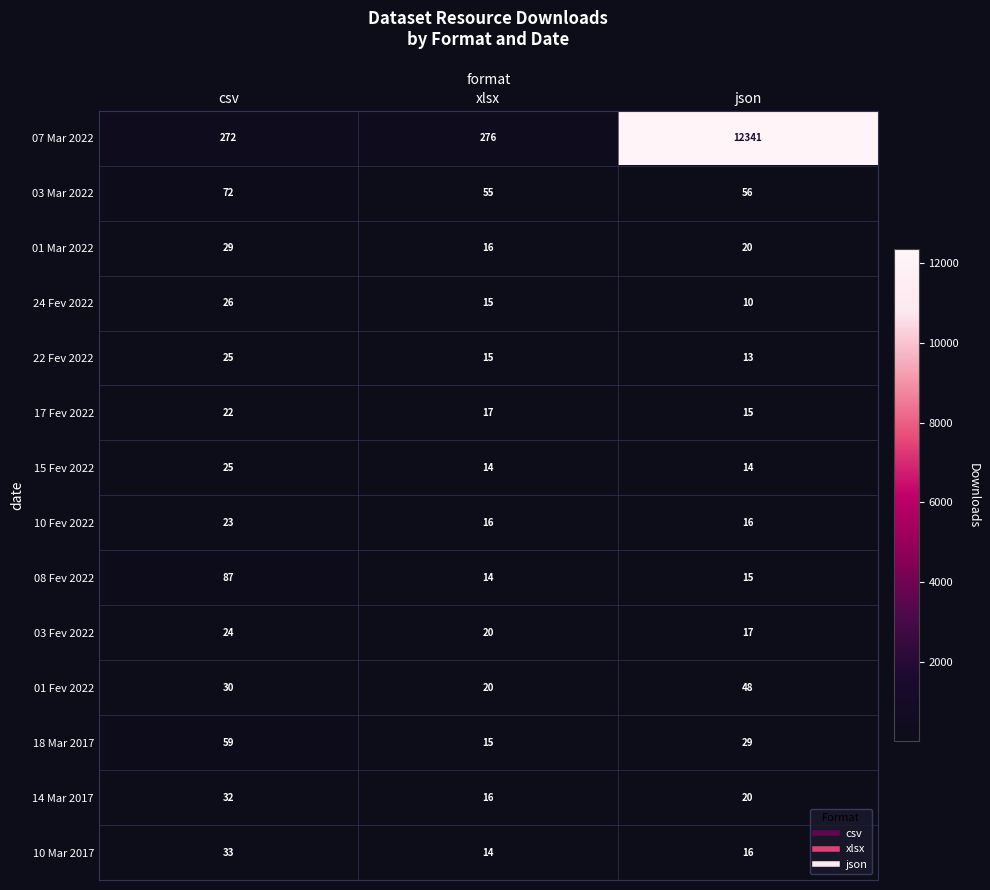

At which label does 01 Mar 2022 first exceed 20?

csv